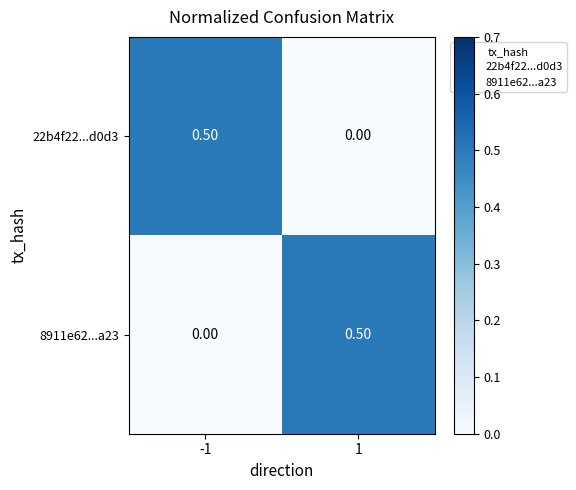

What is the difference between the 8911e62...a23 values at 1 and -1?

0.5